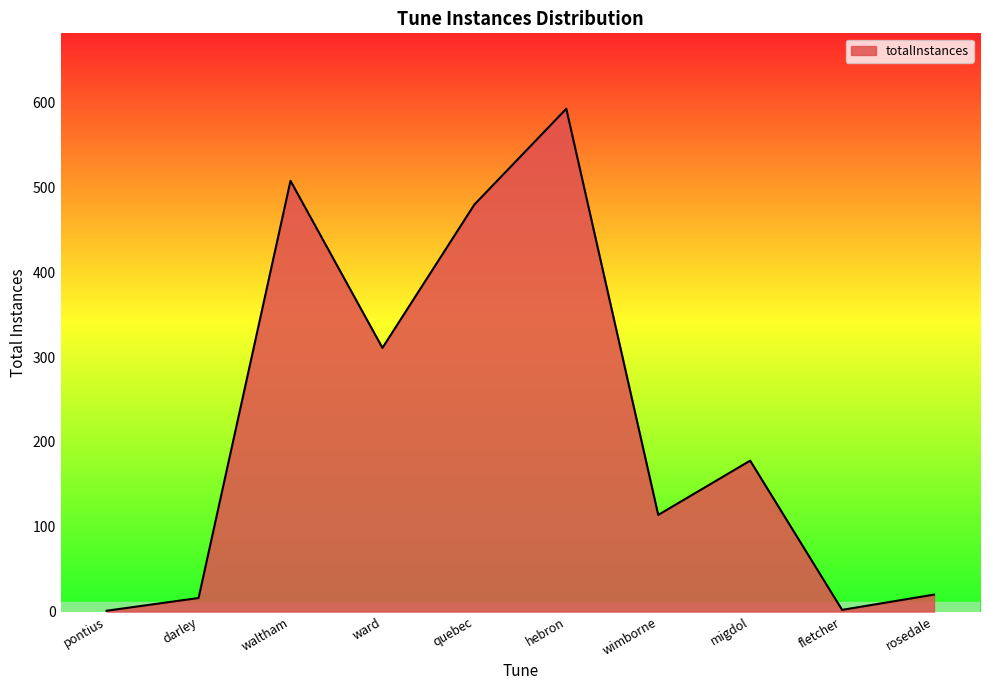

What is the ratio of the value at ward to the value at hebron?

0.5